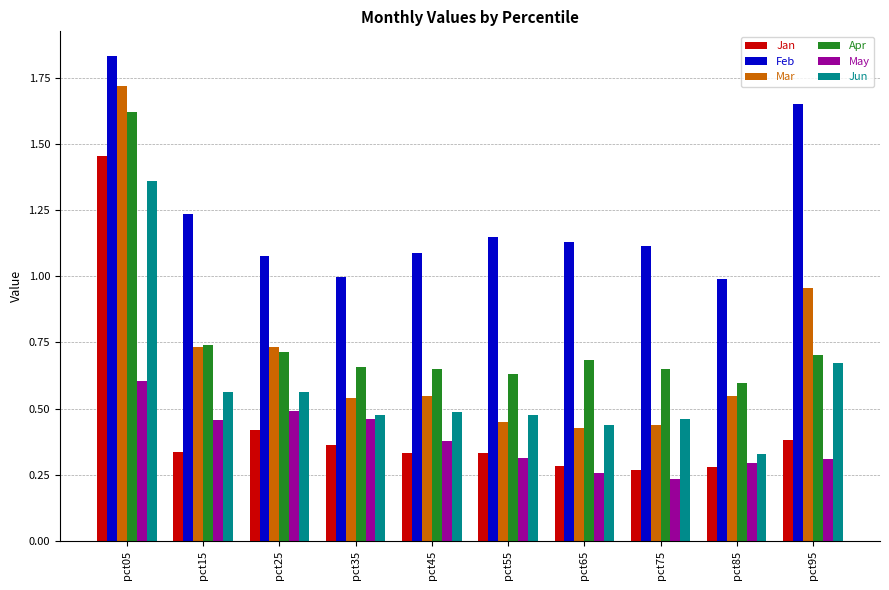

Is it true that Feb equals 0.6 at pct85?

False